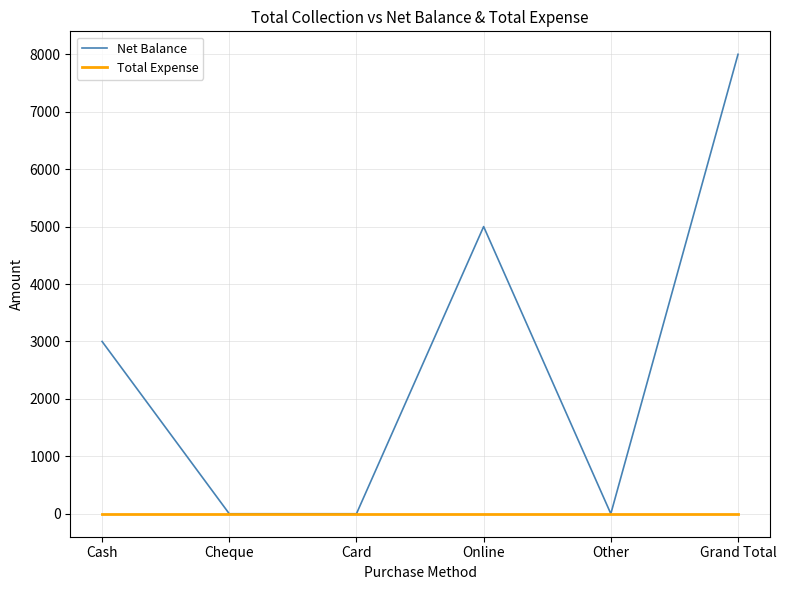

What is the sum of the Net Balance values at Online and Other?

5000